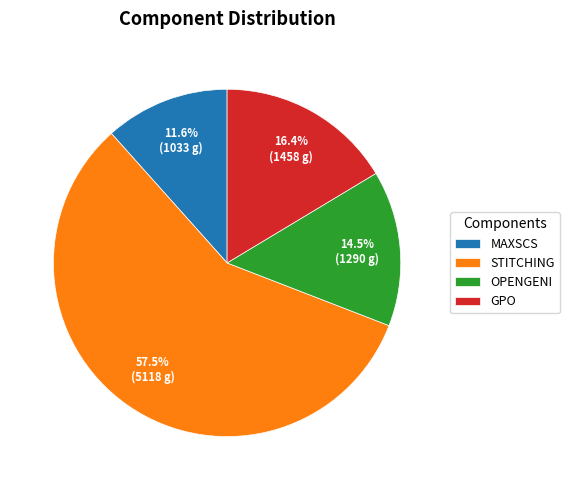

What is the total percentage of GPO and MAXSCS?

28.0%